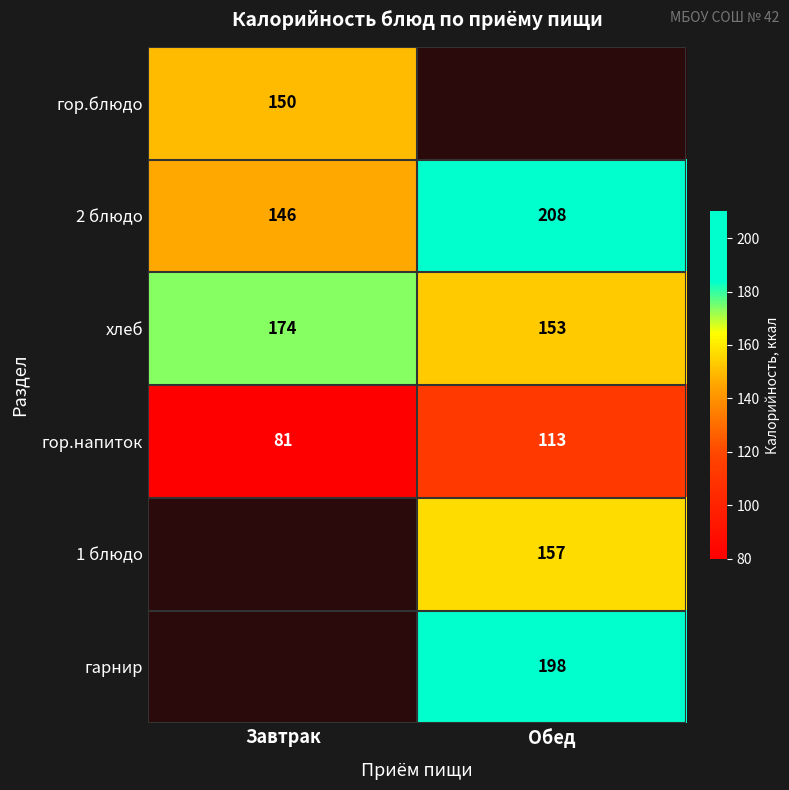

List the labels in order of хлеб value, smallest first.

Обед, Завтрак